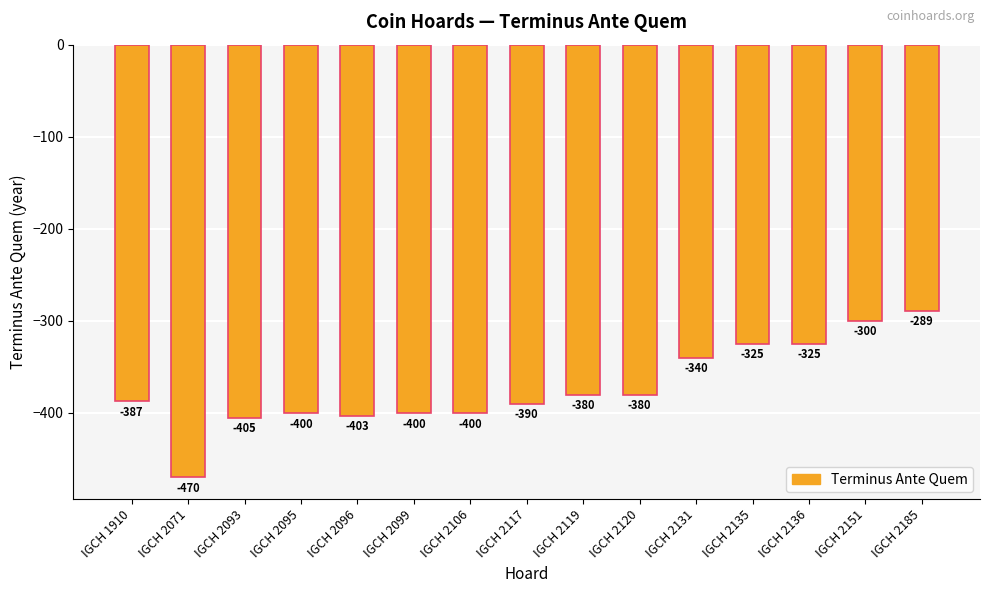

Read the value at IGCH 1910, to the nearest 10.

-390